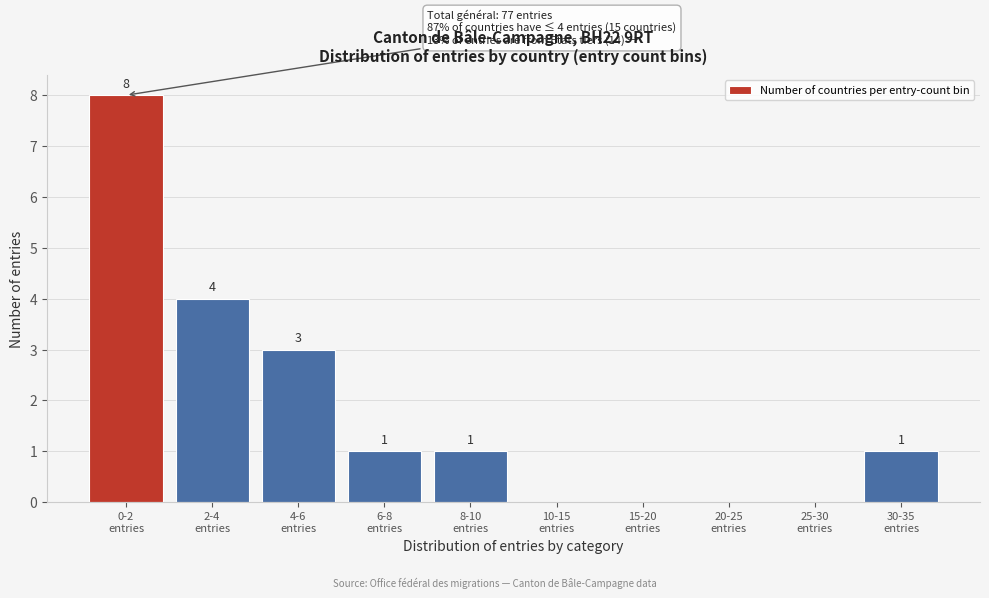

How many values are between 0 and 3?

8